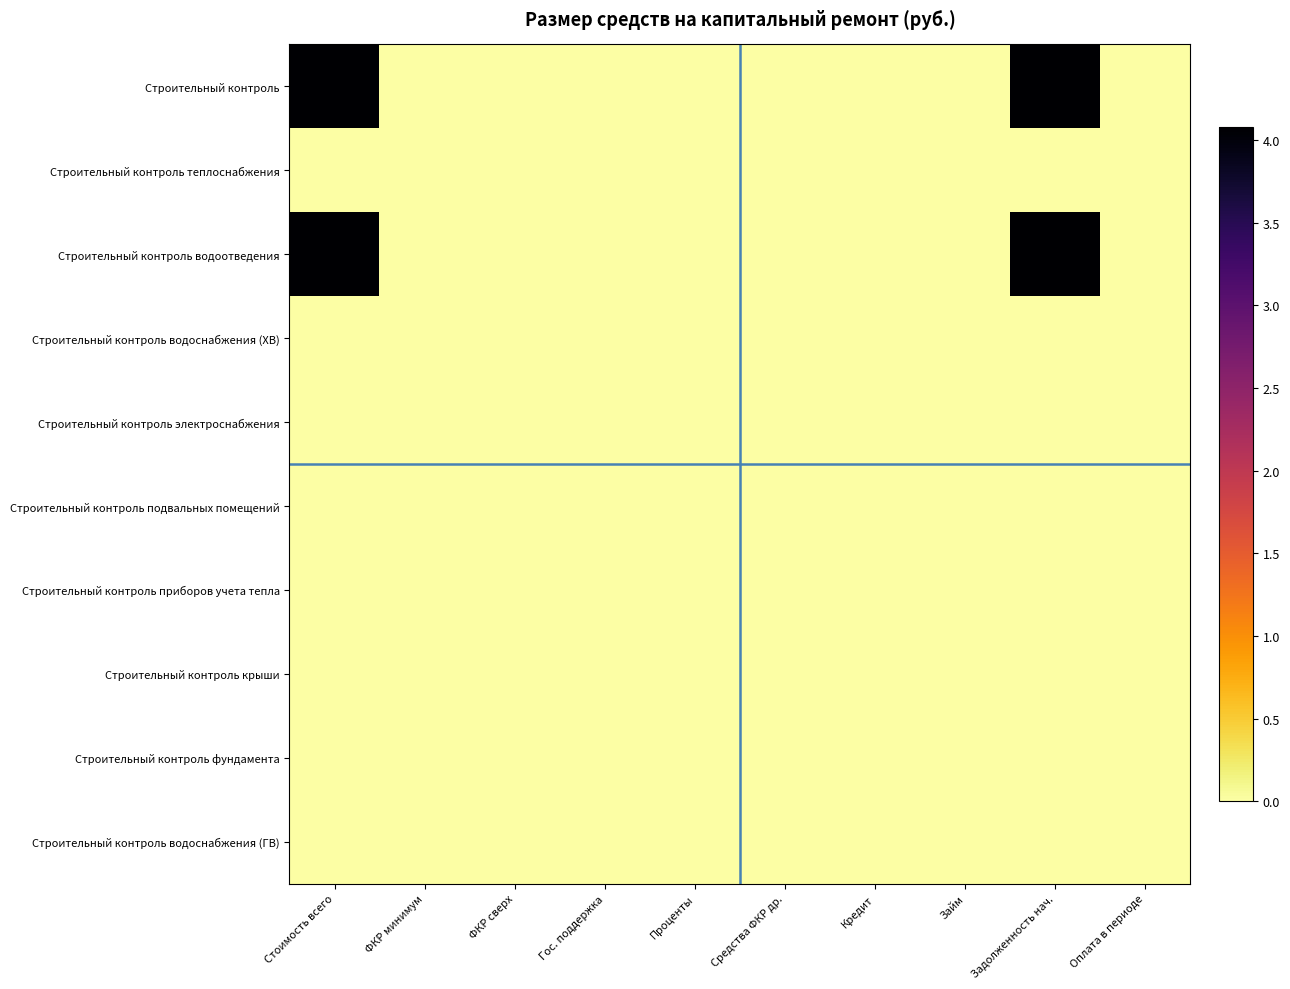

Which series changed the most between Стоимость всего and ФКР минимум?

Строительный контроль